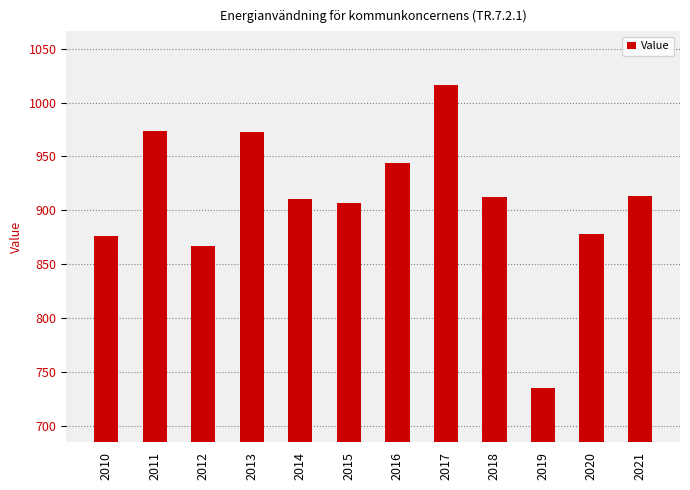

What is the change in value from 2012 to 2018?

+45